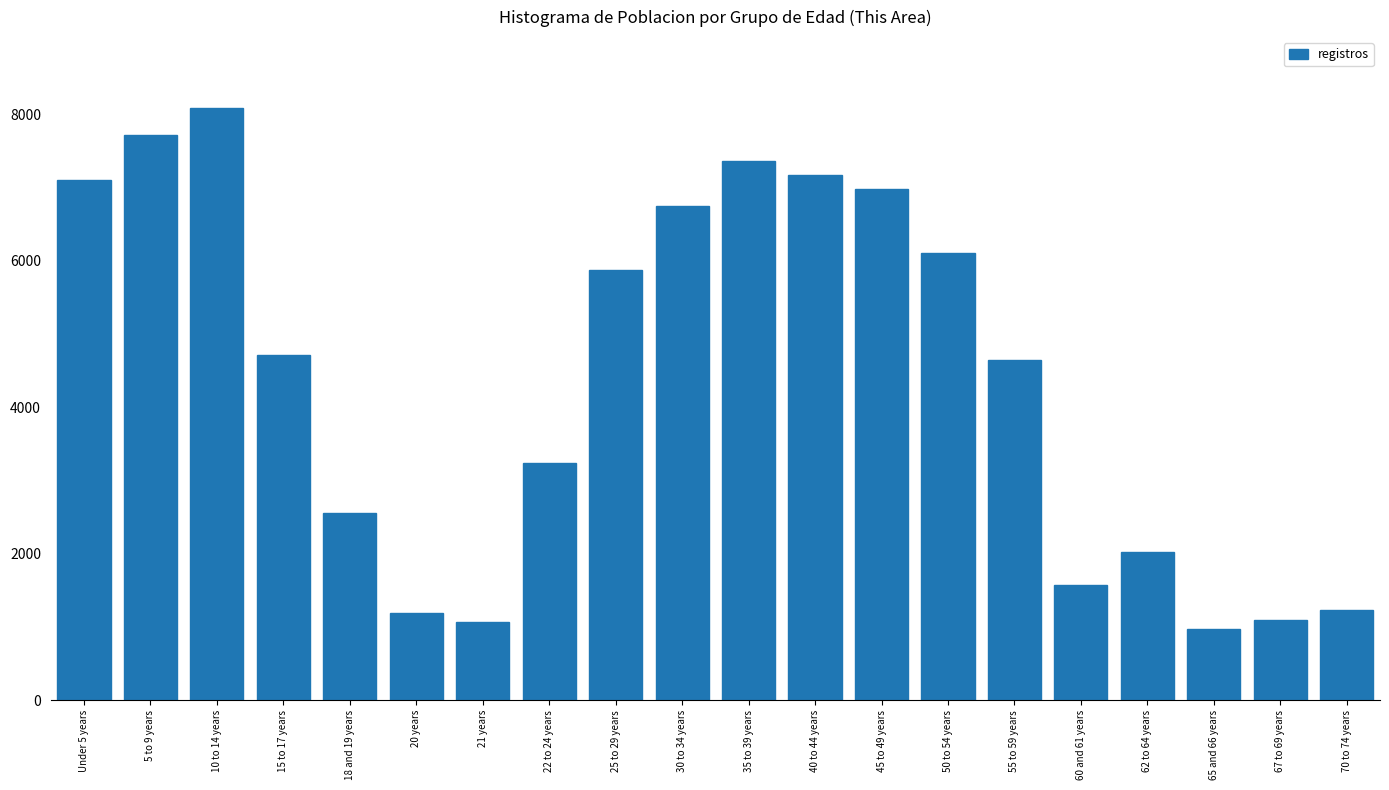

What is the difference between the maximum and minimum values?

7121